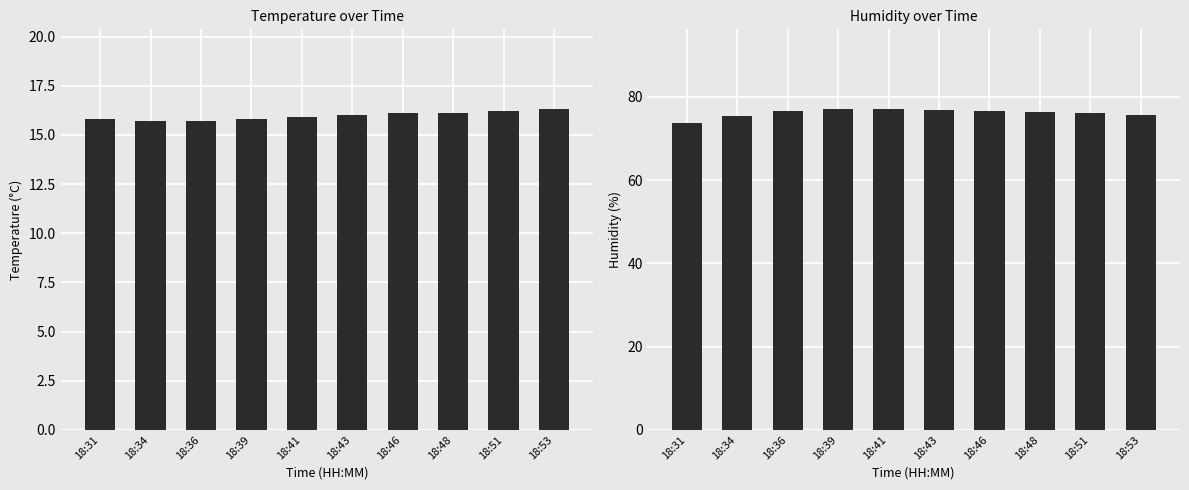

What is the lowest value of the Temp series?

15.7